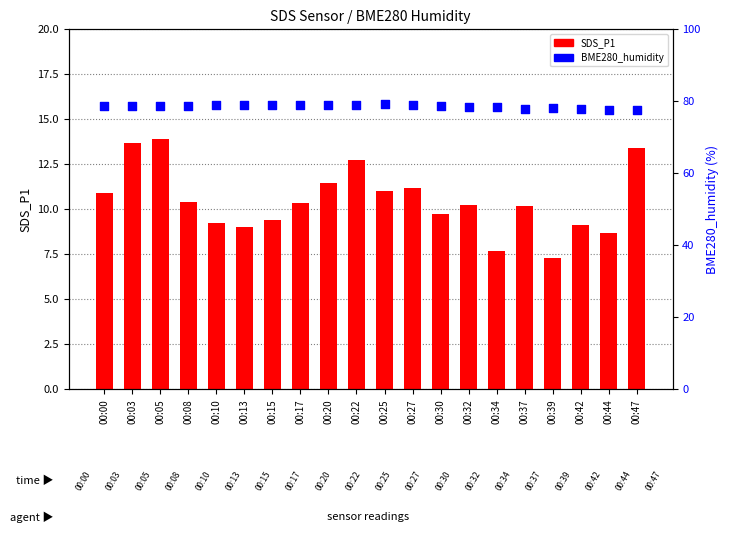

Which series reaches the minimum Y coordinate?

SDS_P1